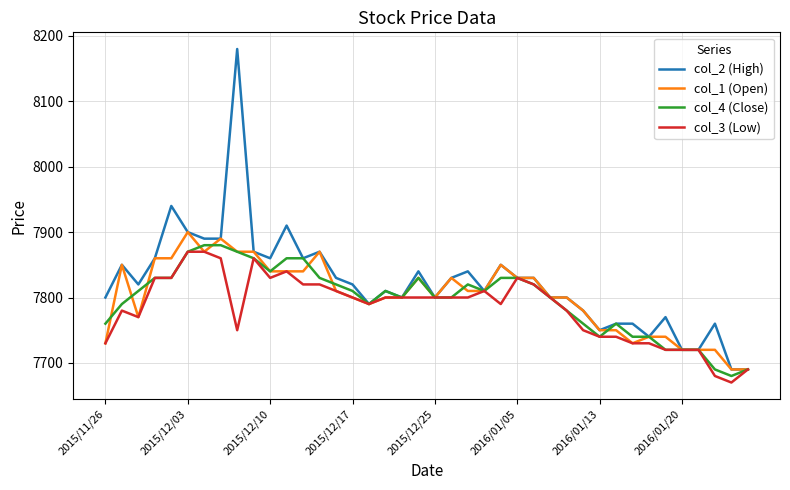

Which series has the largest range (max minus min)?

col_2 (High)